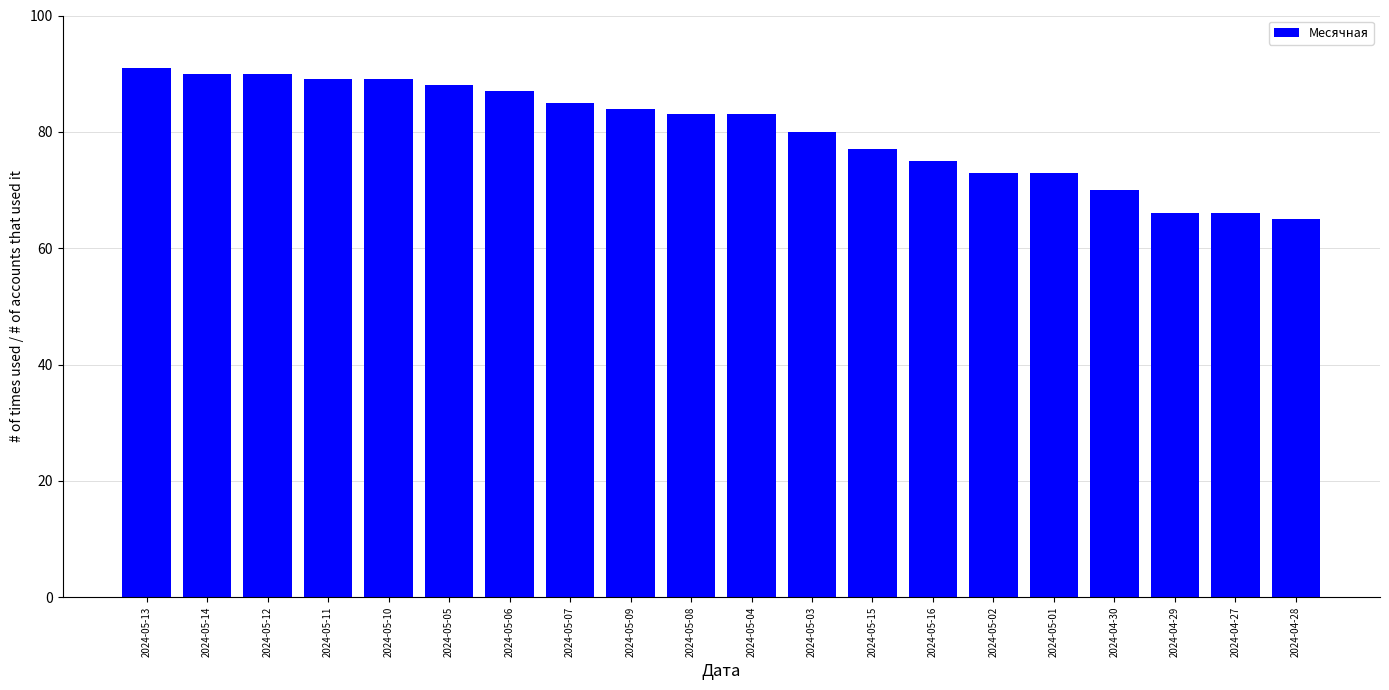

Read the value at 2024-05-16.

75